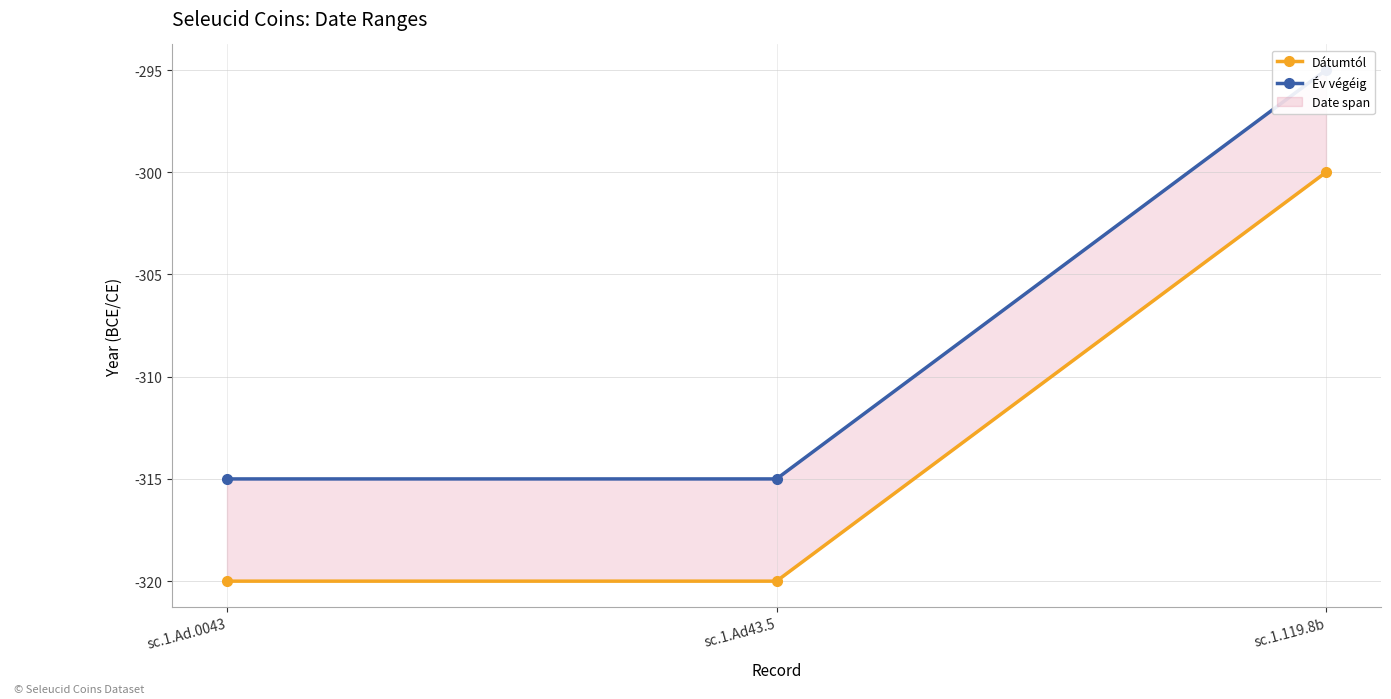

Read the Év végéig value at sc.1.Ad.0043, to the nearest 10.

-320